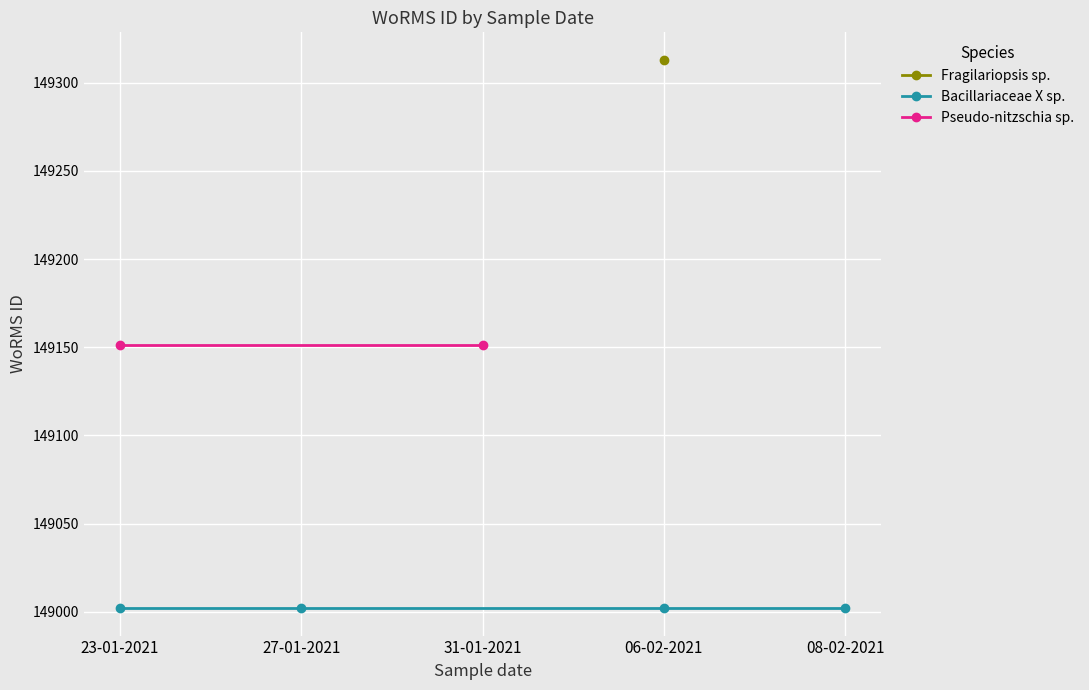

The value of Bacillariaceae X sp. at 23-01-2021 is 263885. True or false?

False